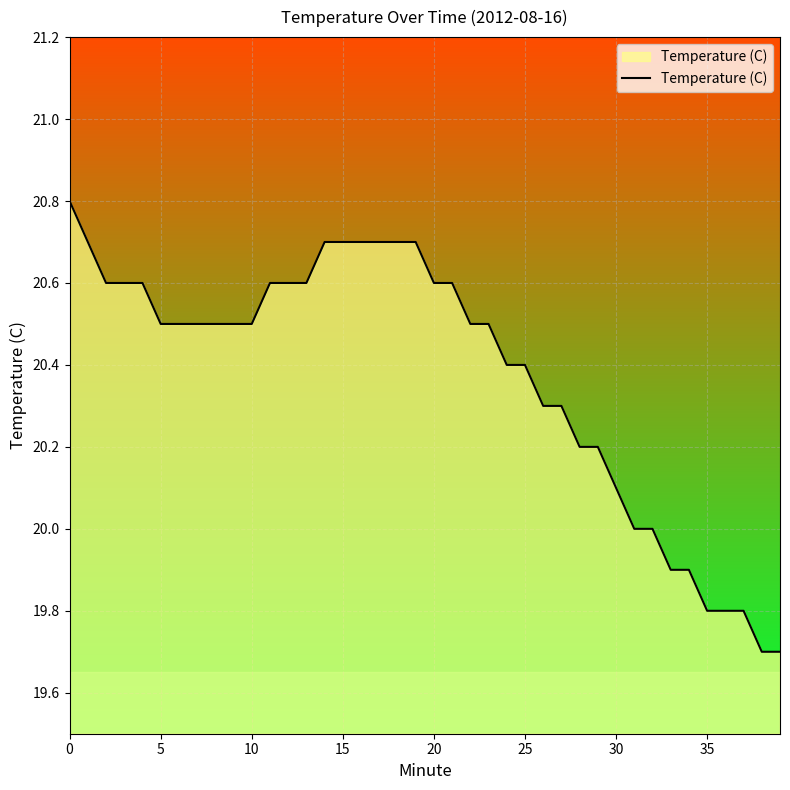

What is the smallest value displayed?

19.7